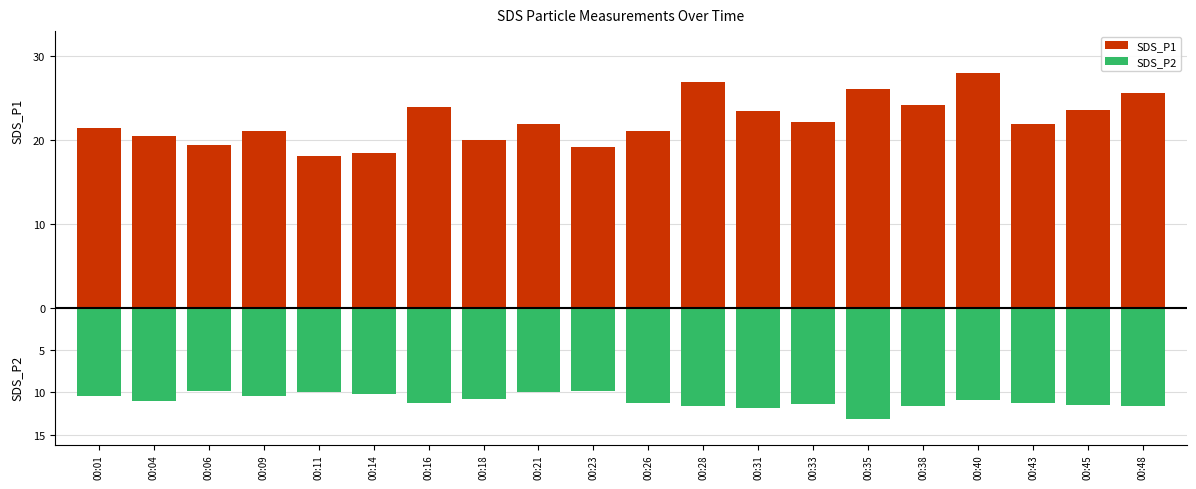

Is it true that SDS_P2 equals -10.4 at 00:01?

True